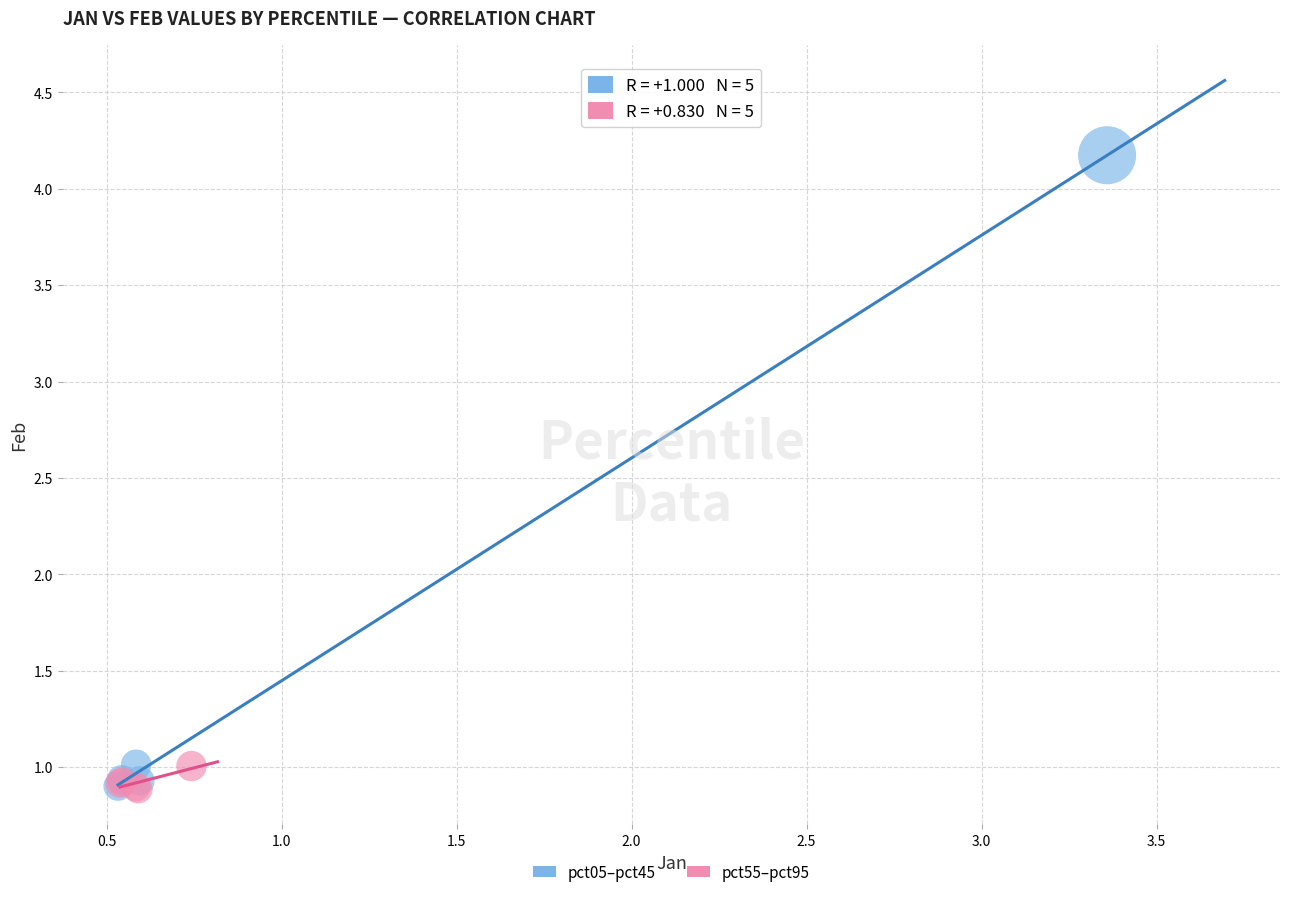

What are all the series names shown in the legend?

pct05–pct45, pct55–pct95